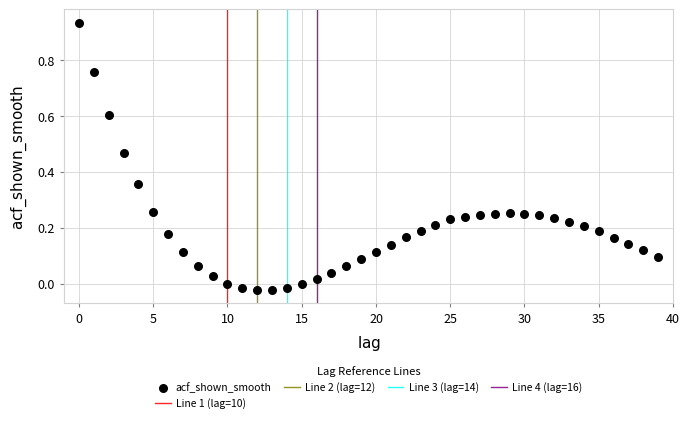

What is the range of Y values (max minus min)?

1.0